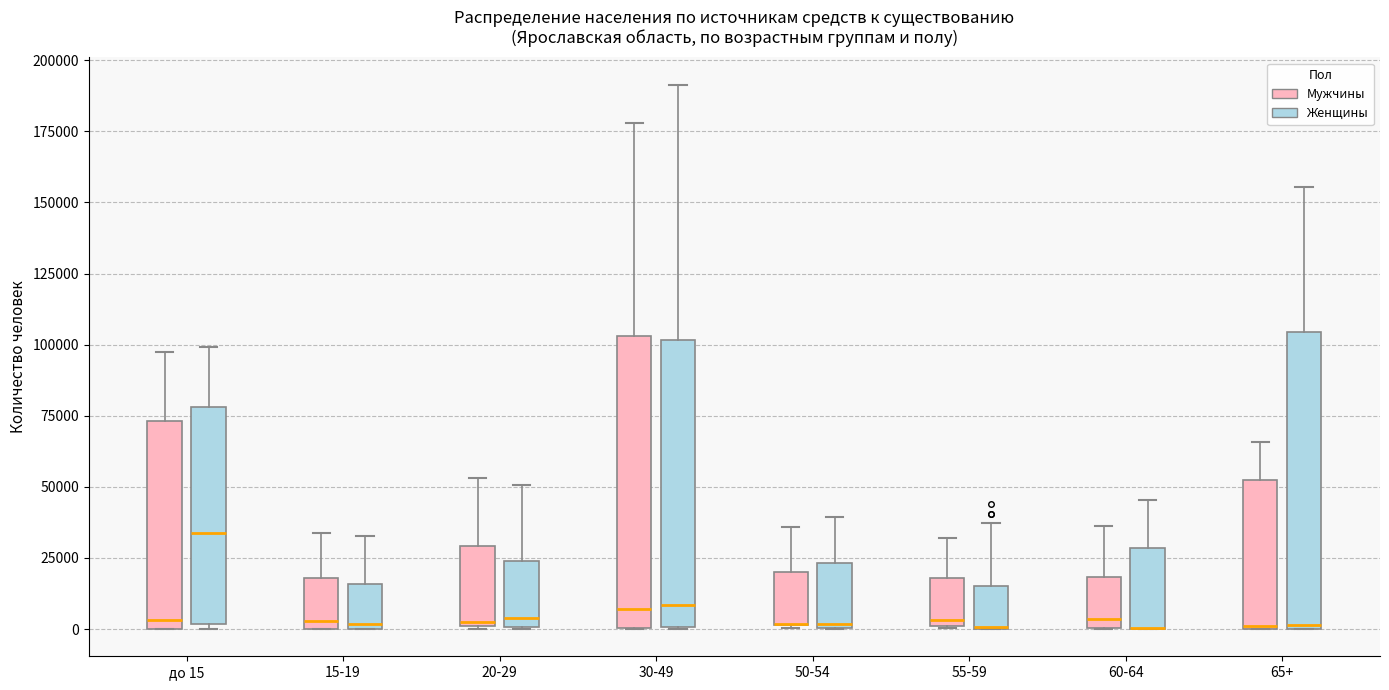

Reading left to right, read every box against the y-axis: the position of its median line, the range the box covers, and the ends of its whiskers. The values are not printed on the chart, so give them approximately, as read against the axis.

до 15 (Мужчины): median 5000, box 0 to 75000, whiskers 0 to 95000
до 15 (Женщины): median 35000, box 0 to 80000, whiskers 0 (just below the box's lower edge) to 100000
15-19 (Мужчины): median 5000, box 0 to 20000, whiskers 0 to 35000
15-19 (Женщины): median 0 (just above the box's lower edge), box 0 to 15000, whiskers 0 to 35000
20-29 (Мужчины): median 0, box 0 to 30000, whiskers 0 to 55000
20-29 (Женщины): median 5000, box 0 to 25000, whiskers 0 to 50000
30-49 (Мужчины): median 5000, box 0 to 105000, whiskers 0 to 180000
30-49 (Женщины): median 10000, box 0 to 100000, whiskers 0 to 190000
50-54 (Мужчины): median 0 (drawn on the box's lower edge), box 0 to 20000, whiskers 0 to 35000
50-54 (Женщины): median 0 (just above the box's lower edge), box 0 to 25000, whiskers 0 to 40000
55-59 (Мужчины): median 5000, box 0 to 20000, whiskers 0 to 30000
55-59 (Женщины): median 0 (drawn on the box's lower edge), box 0 to 15000, whiskers 0 to 35000
60-64 (Мужчины): median 5000, box 0 to 20000, whiskers 0 to 35000
60-64 (Женщины): median 0 (drawn on the box's lower edge), box 0 to 30000, whiskers 0 to 45000
65+ (Мужчины): median 0, box 0 to 50000, whiskers 0 to 65000
65+ (Женщины): median 0, box 0 to 105000, whiskers 0 to 155000